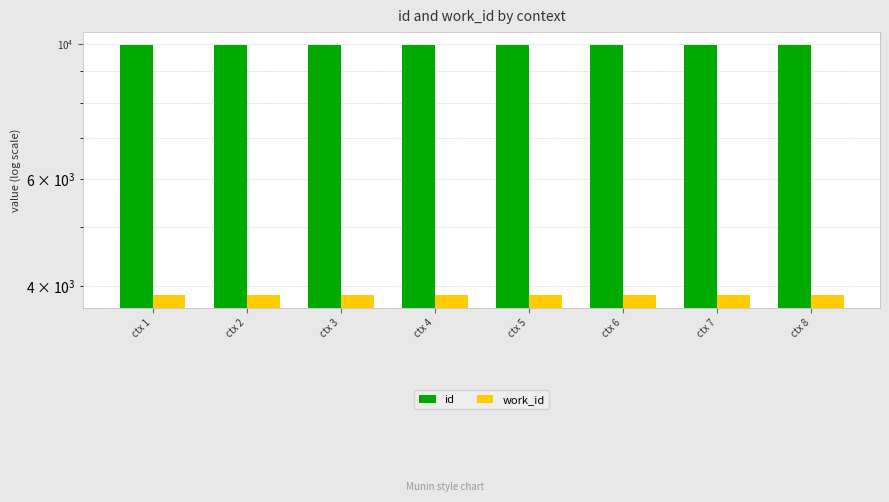

What is the value of the id bar at the 2nd from the left?

9954